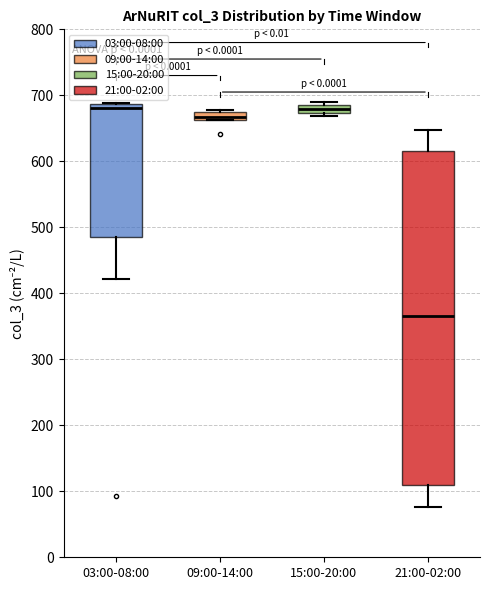

Which box is the tallest, from its lower edge to its upper edge?

21:00-02:00